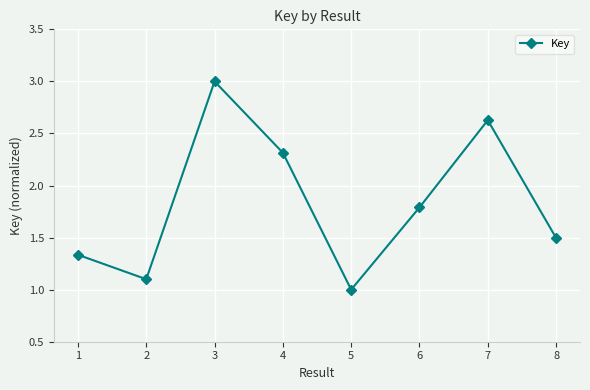

What is the difference between the second highest and minimum values?

1.6